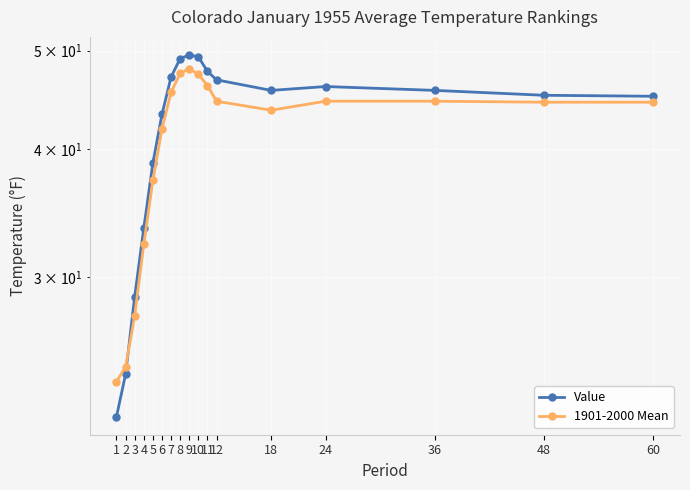

How many data points in 1901-2000 Mean are above 44?

10